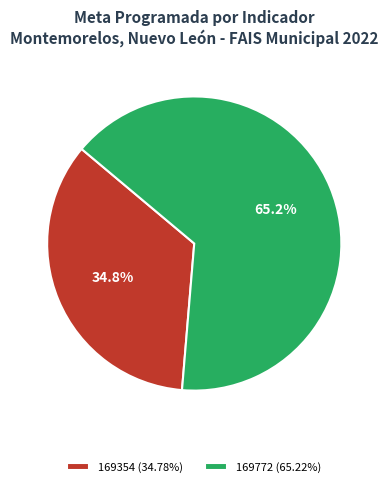

Does 169354 (34.78%) account for over 50% of the chart?

No